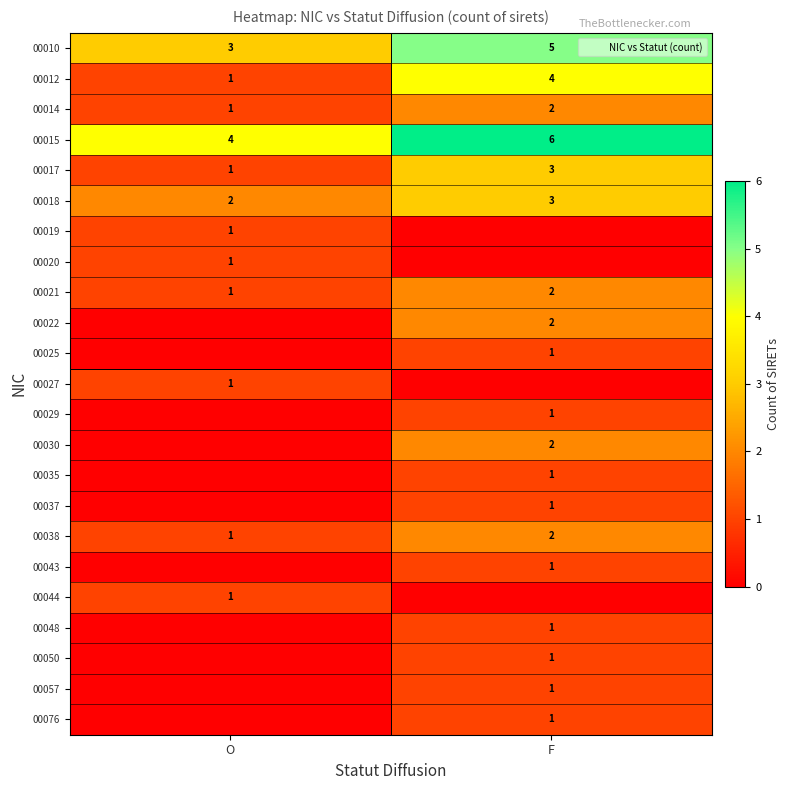

Is it true that 00010 equals 4 at O?

False